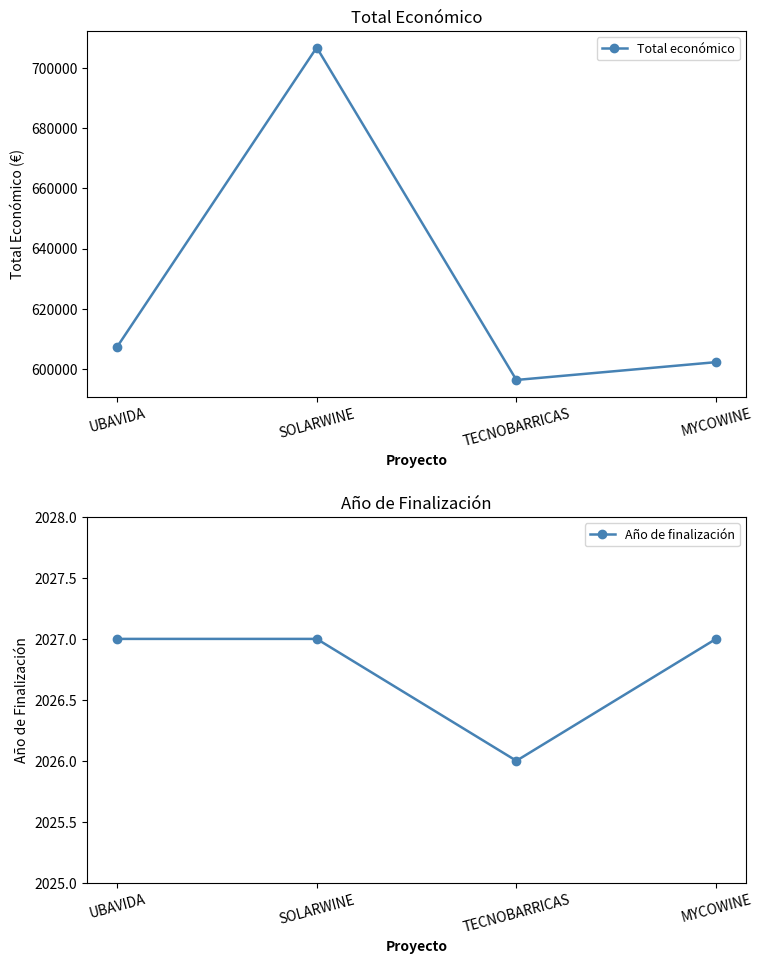

True or false: Total económico and Año de finalización cross at least once.

False